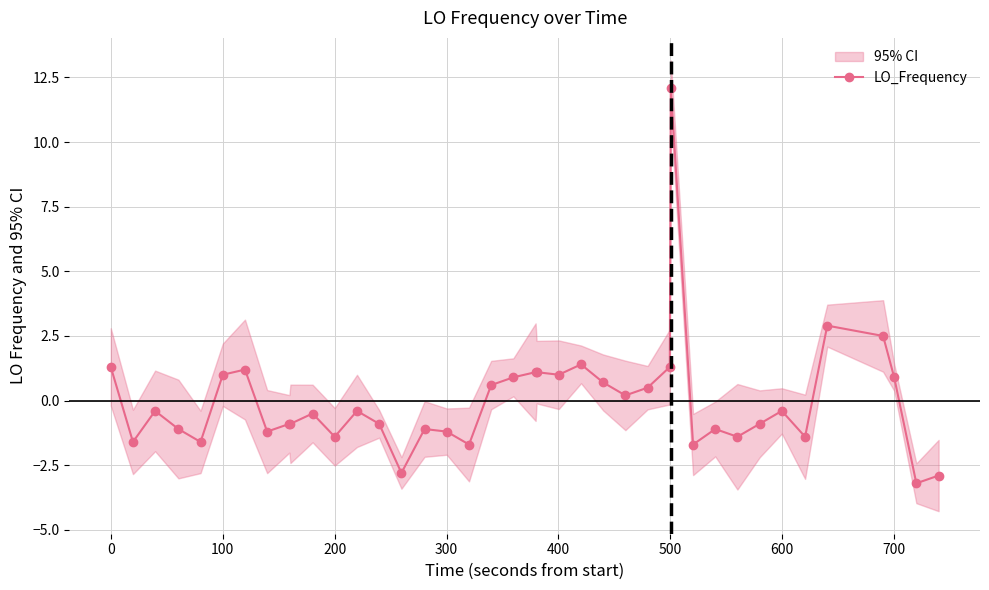

What is the maximum value for LO_Frequency?

12.1